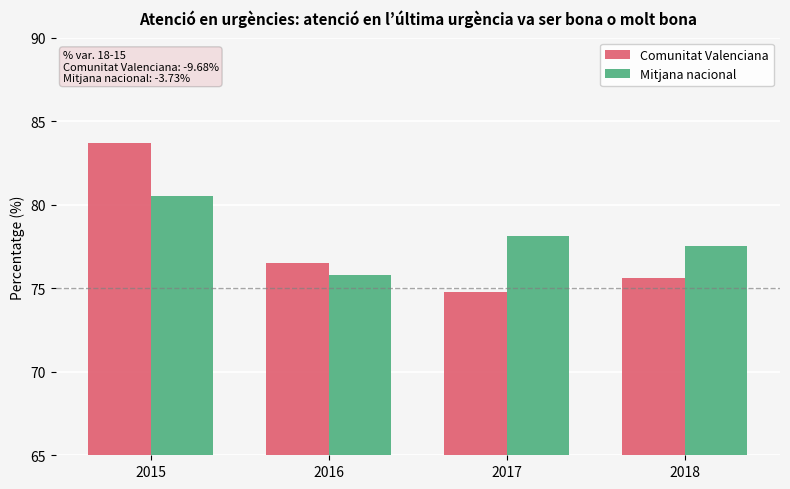

What is the average value of the Comunitat Valenciana series?

77.7